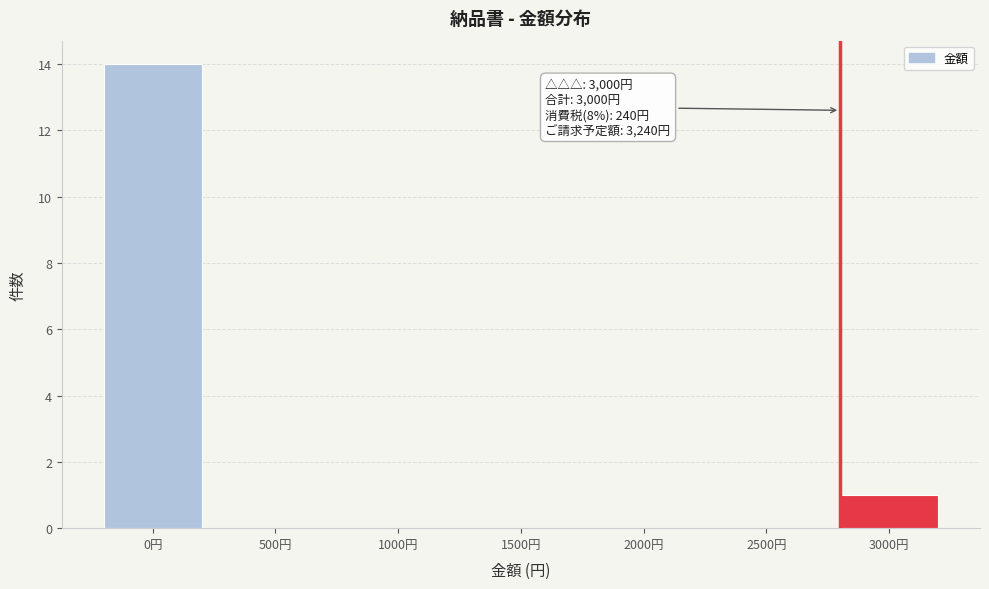

Reading left to right, list all the values displayed in this chart.

0円=14	500円=0	1000円=0	1500円=0	2000円=0	2500円=0	3000円=1